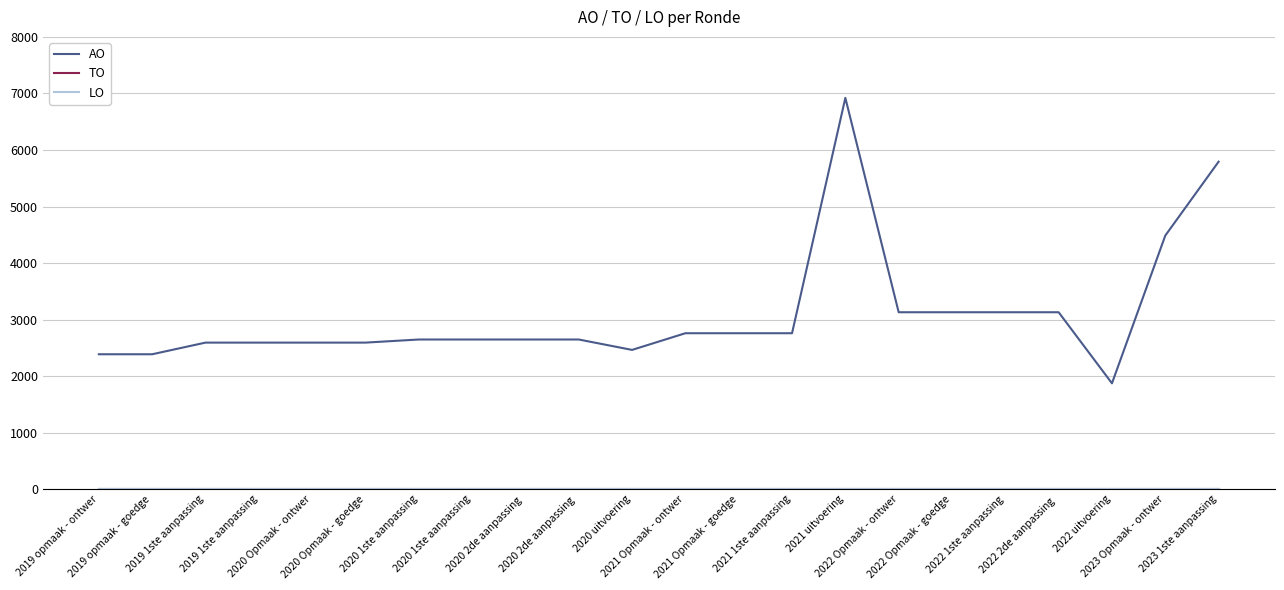

Is this an area chart (filled region under the line)?

No